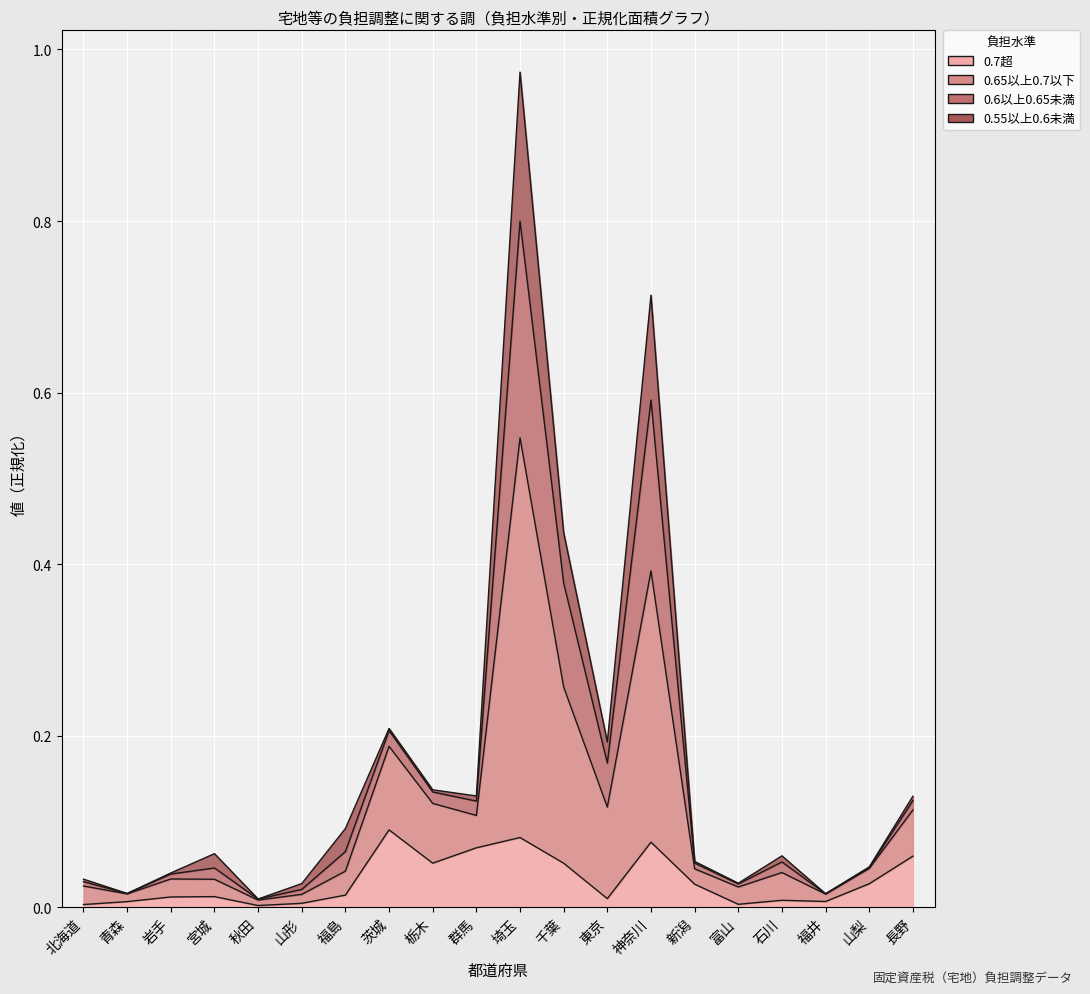

Where is 0.7超 nearest to the value 0?

秋田